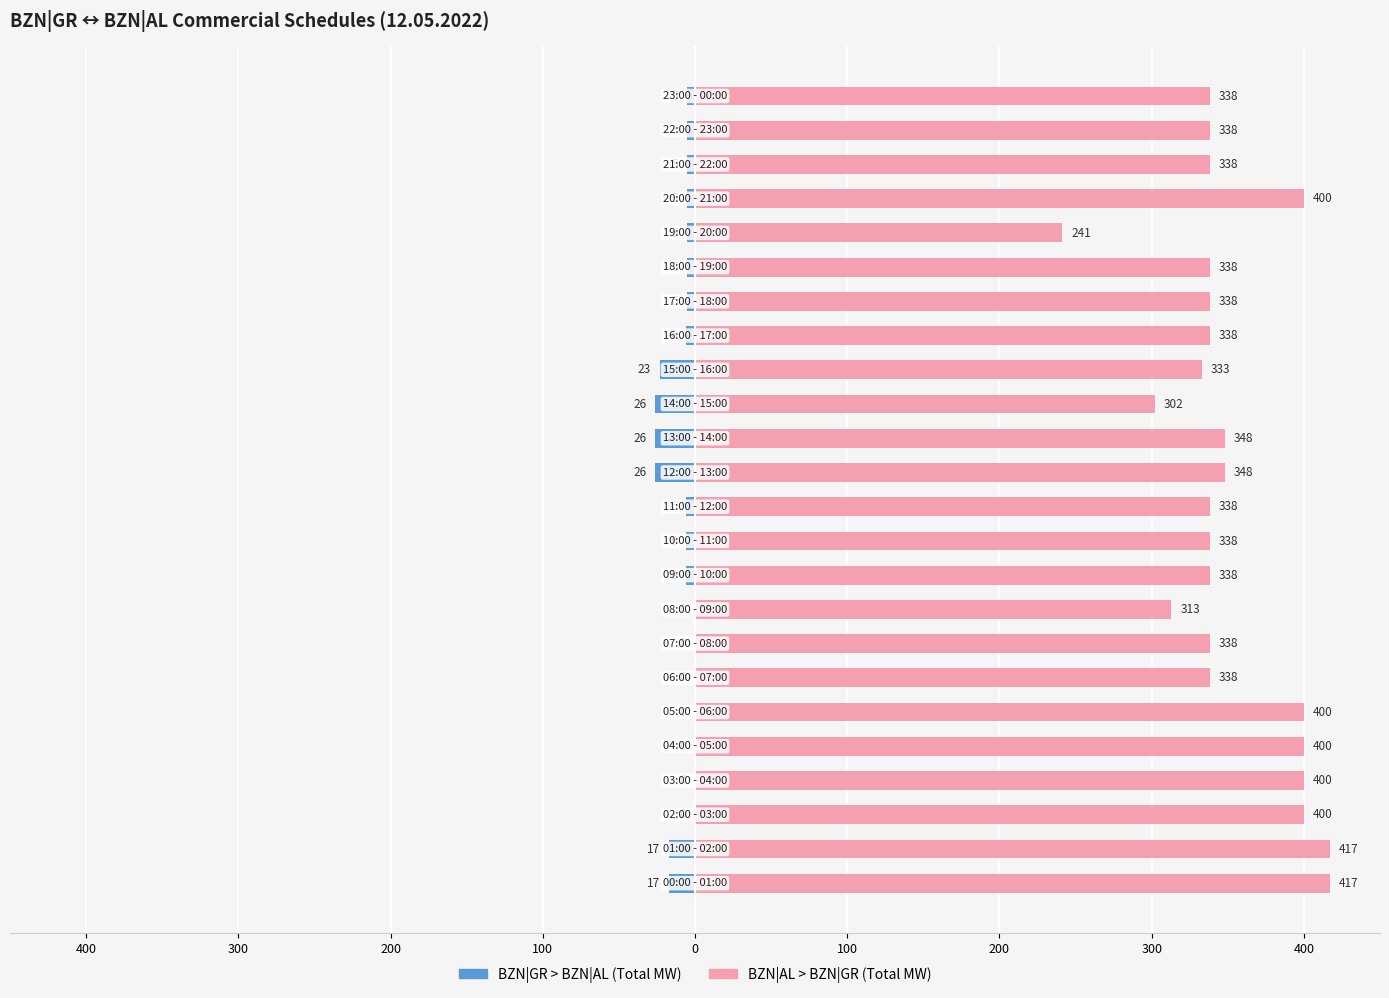

Is the value of BZN|AL > BZN|GR (Total MW) at 200 greater than the value of BZN|GR > BZN|AL (Total MW) at 300?

Yes